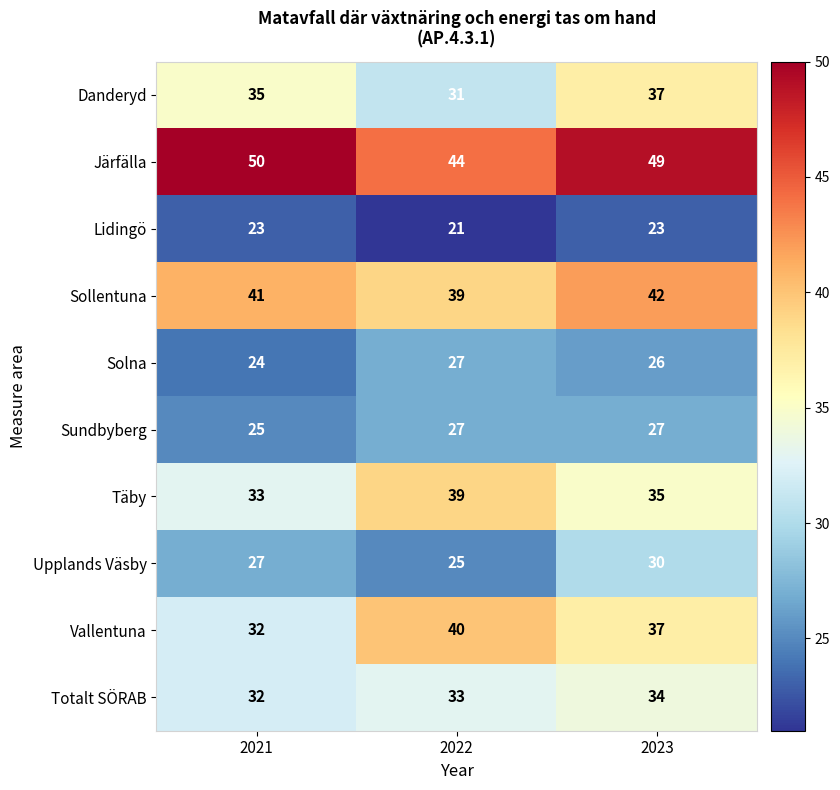

Reading left to right, list all the values displayed in this chart.

Danderyd: 2021=35	2022=31	2023=37
Järfälla: 2021=50	2022=44	2023=49
Lidingö: 2021=23	2022=21	2023=23
Sollentuna: 2021=41	2022=39	2023=42
Solna: 2021=24	2022=27	2023=26
Sundbyberg: 2021=25	2022=27	2023=27
Täby: 2021=33	2022=39	2023=35
Upplands Väsby: 2021=27	2022=25	2023=30
Vallentuna: 2021=32	2022=40	2023=37
Totalt SÖRAB: 2021=32	2022=33	2023=34